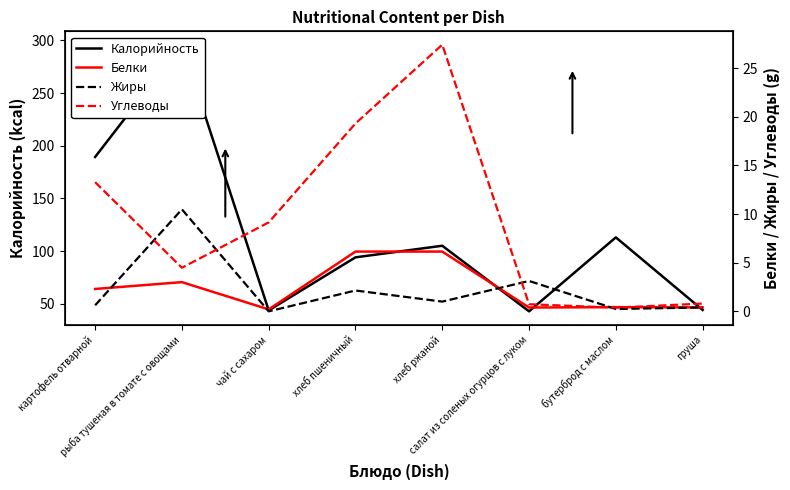

What is the sum of the Жиры values at салат из соленых огурцов с луком and груша?

3.5